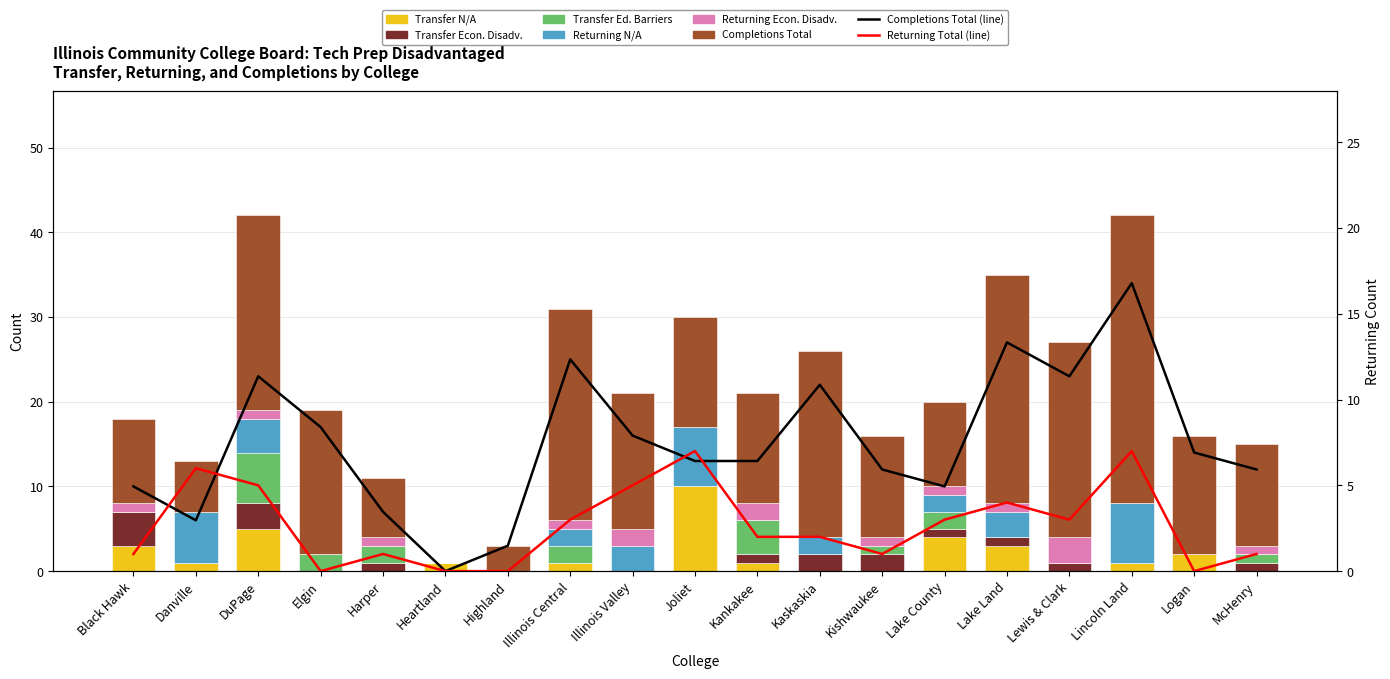

Where is Transfer Econ. Disadv. nearest to the value 2?

Kaskaskia